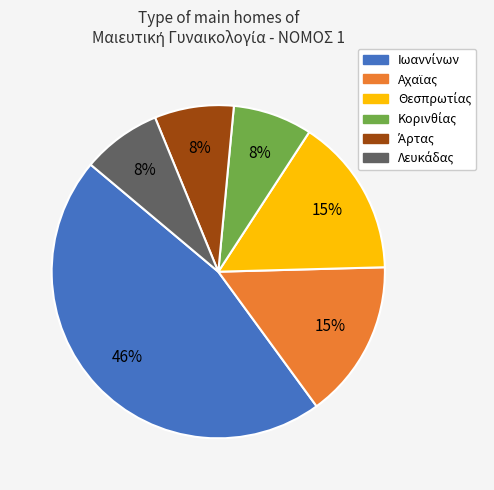

Does any single category account for the majority?

No